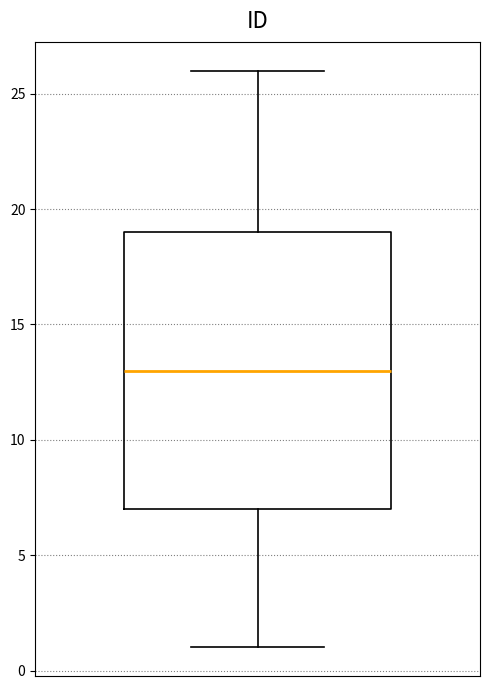

Transcribe this box plot: give where the median line is, the range the box spans, and where the two whiskers end, as read against the y-axis. The values are not printed on the chart, so give them approximately, as read against the axis.

median 13, box 7 to 19, whiskers 1 to 26